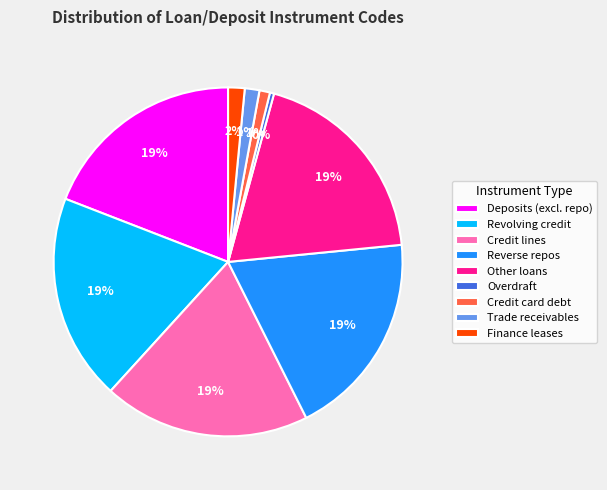

To the nearest percent, what is the difference between the Credit card debt and Revolving credit slice percentages?

18%